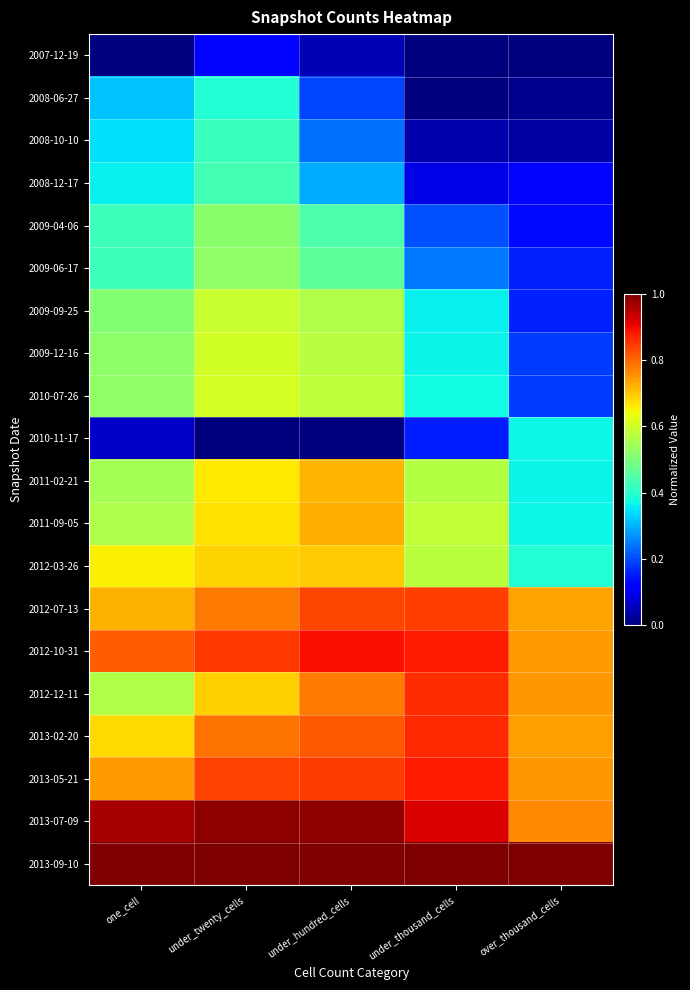

Rank the series by their maximum value, from lowest to highest.

2007-12-19, 2010-11-17, 2008-06-27, 2008-10-10, 2008-12-17, 2009-04-06, 2009-06-17, 2009-09-25, 2009-12-16, 2010-07-26, 2012-03-26, 2011-02-21, 2011-09-05, 2012-07-13, 2012-12-11, 2013-02-20, 2013-05-21, 2012-10-31, 2013-07-09, 2013-09-10